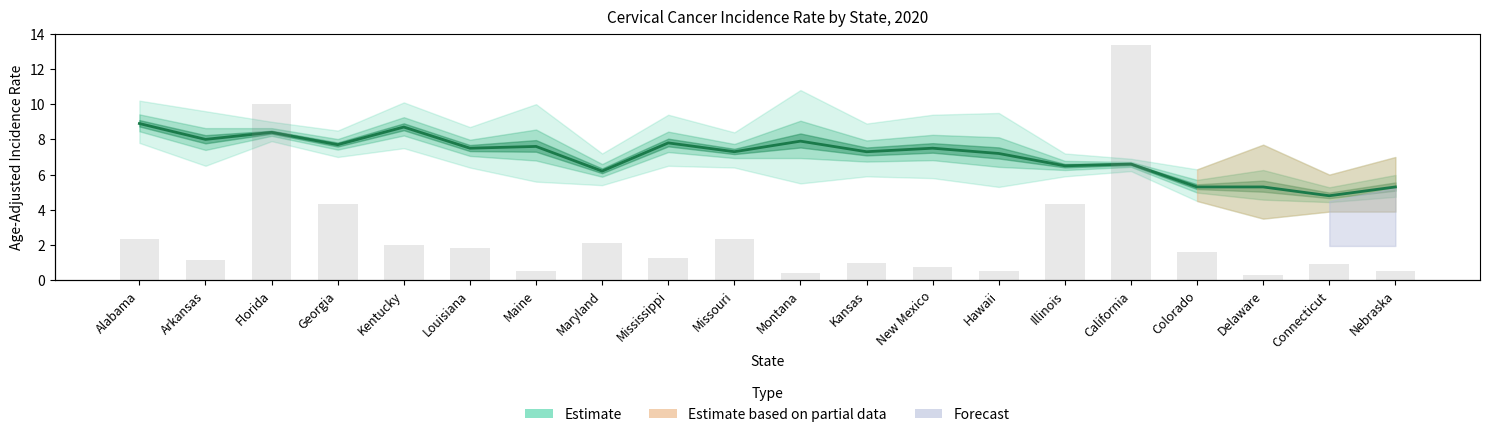

Which category has the lowest value across all series?

Connecticut